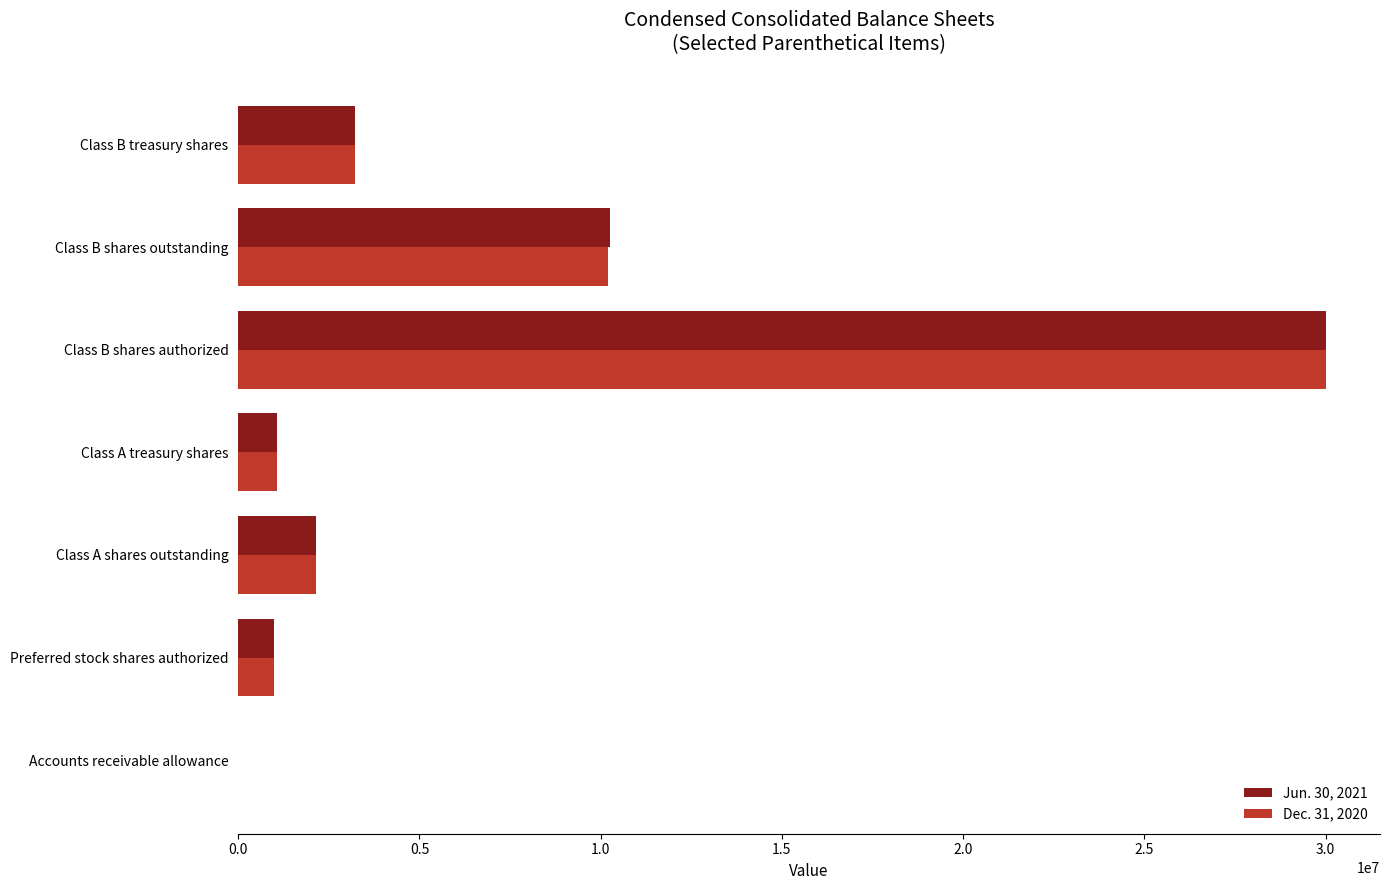

What is the total value across all series at Class A treasury shares?

2145538